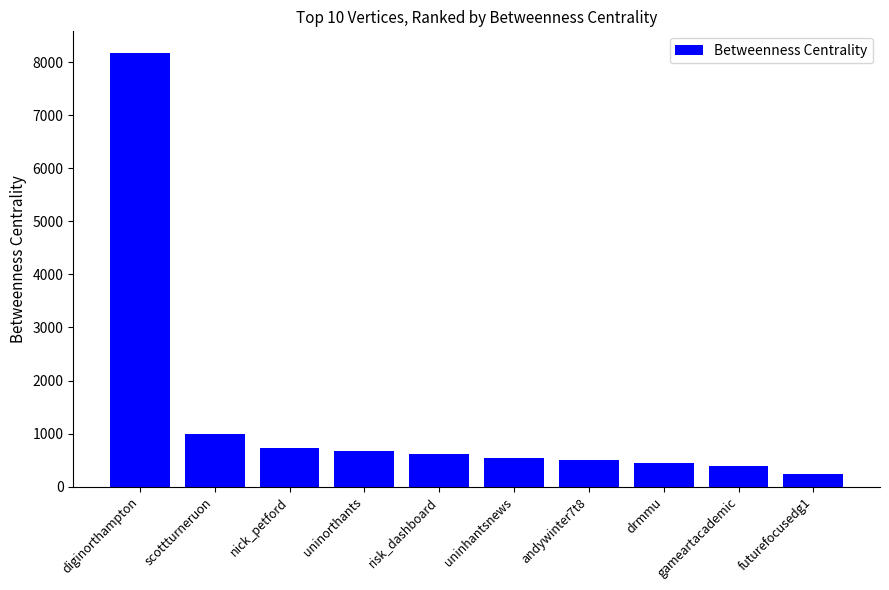

What is the sum of all values?

13271.3